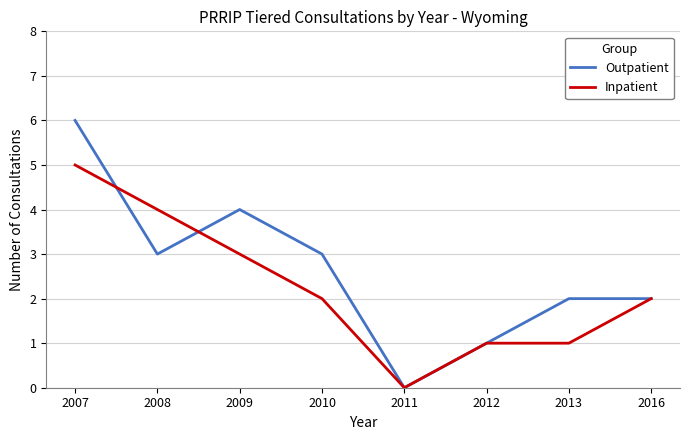

Does the chart have visible grid lines?

Yes